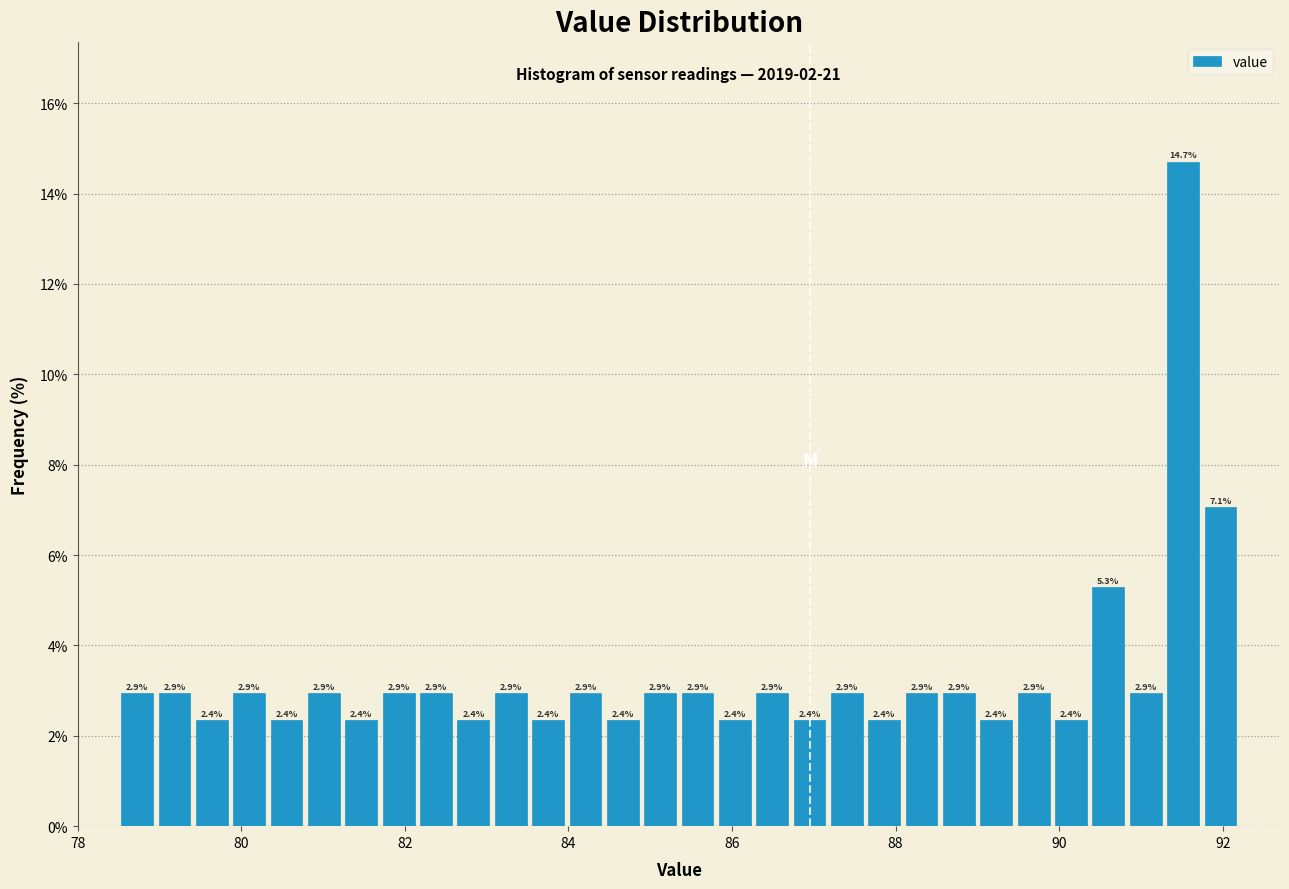

Around what value on the x-axis is the tallest bar? Give the approximate position of its centre, as read against the axis.

91.6